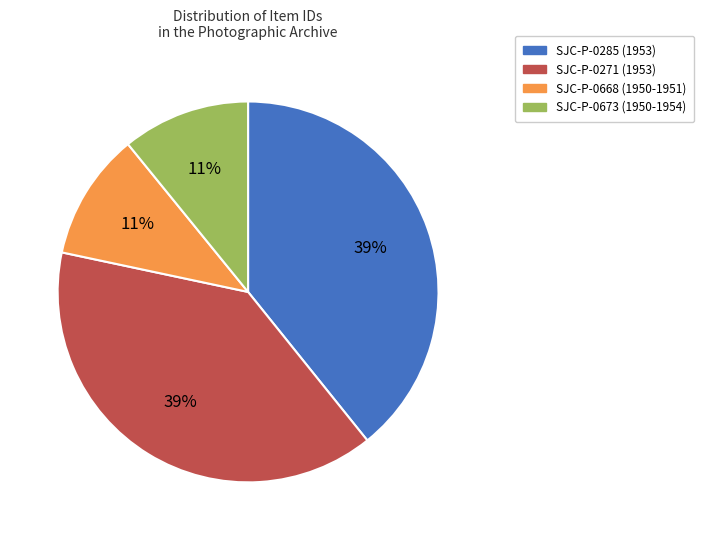

Is SJC-P-0285 (1953) the majority of the pie?

No